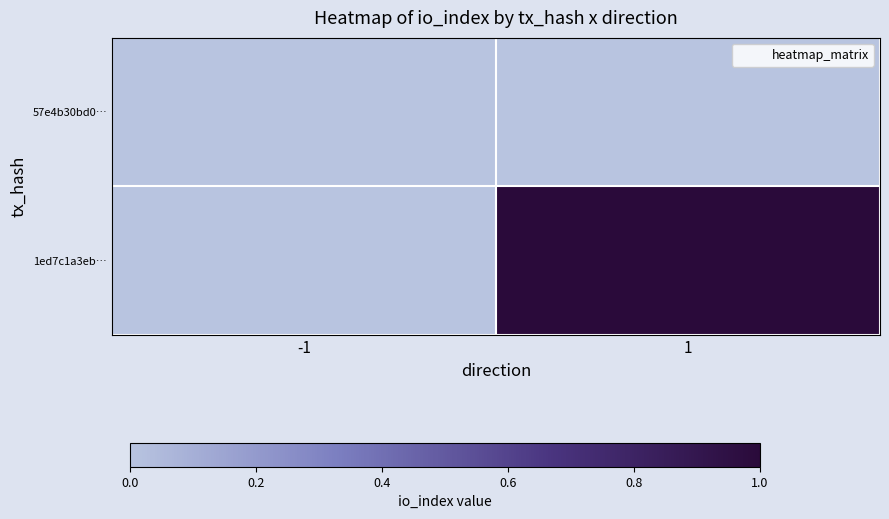

At which category does the chart reach its peak across all series?

1